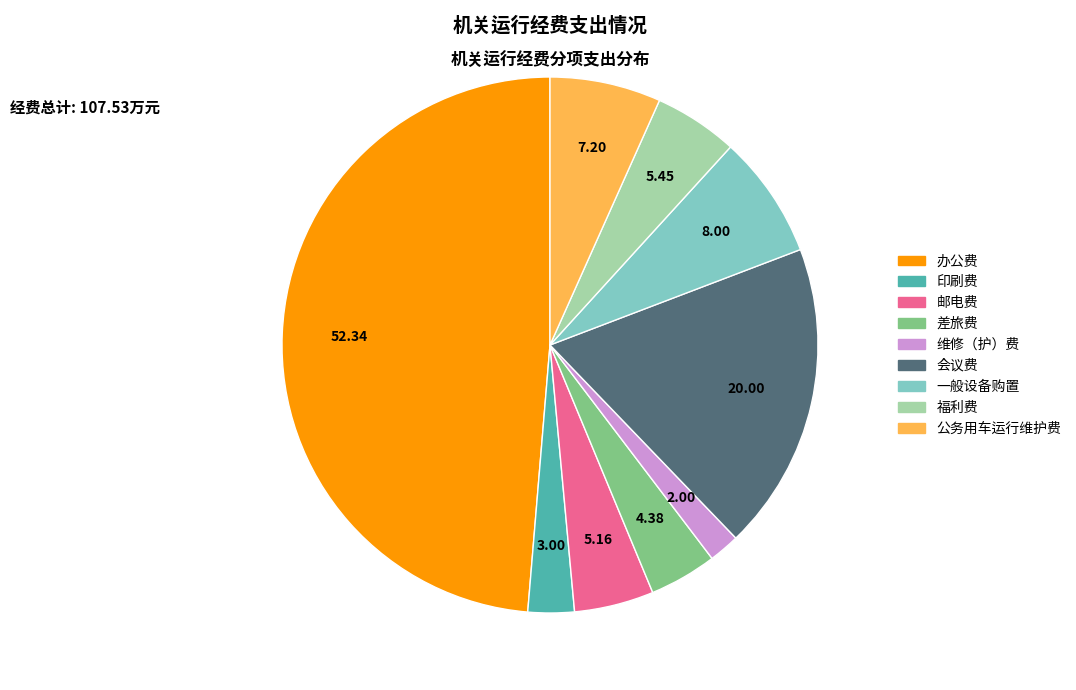

True or false: 会议费 accounts for 19% of the total.

True